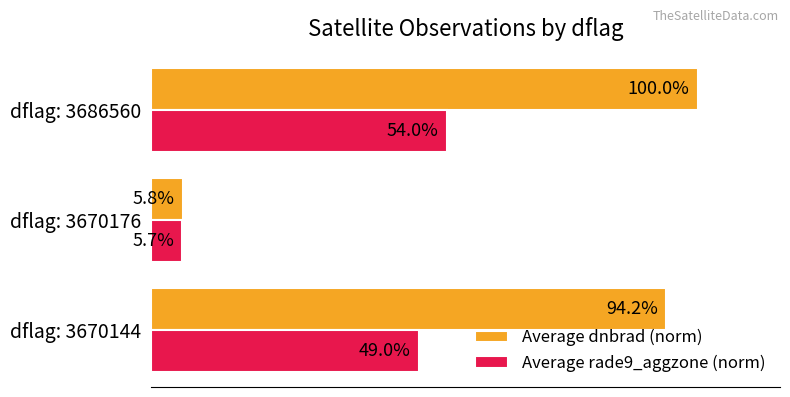

Which series changed the most between dflag: 3670176 and dflag: 3686560?

Average dnbrad (norm)